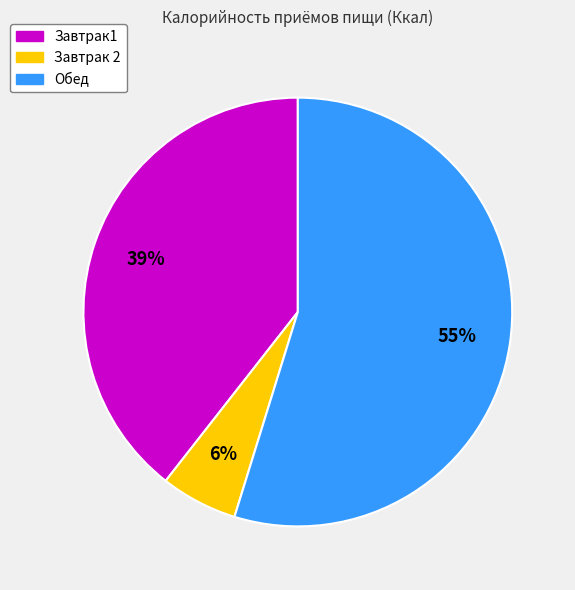

To the nearest percent, what portion does Завтрак 2 represent?

6%